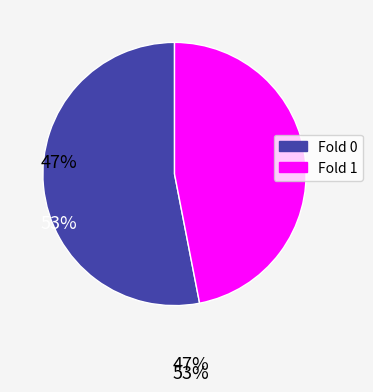

Which slice represents more than half of the pie?

Fold 0